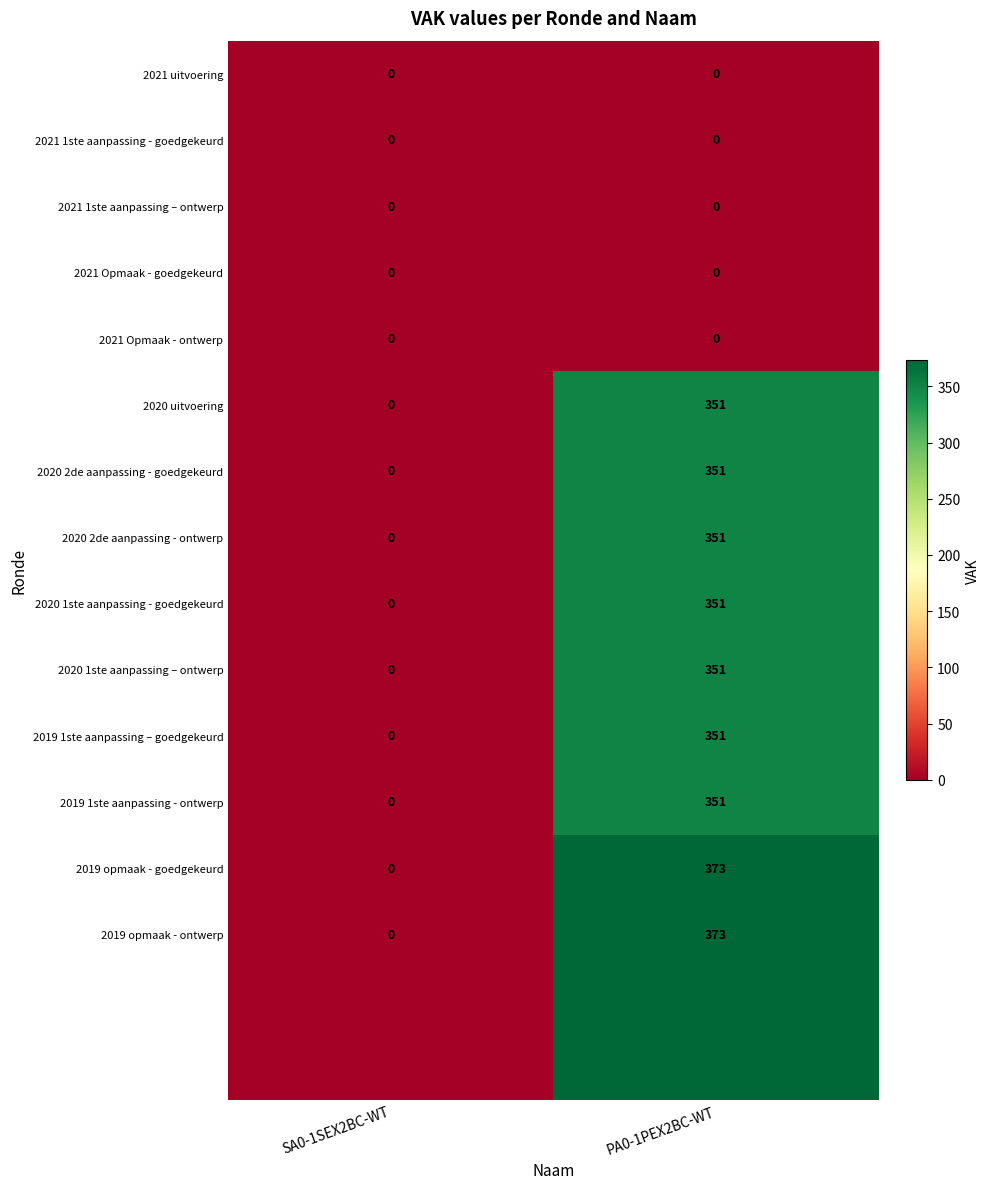

At which label does 2020 2de aanpassing - goedgekeurd reach its minimum?

SA0-1SEX2BC-WT